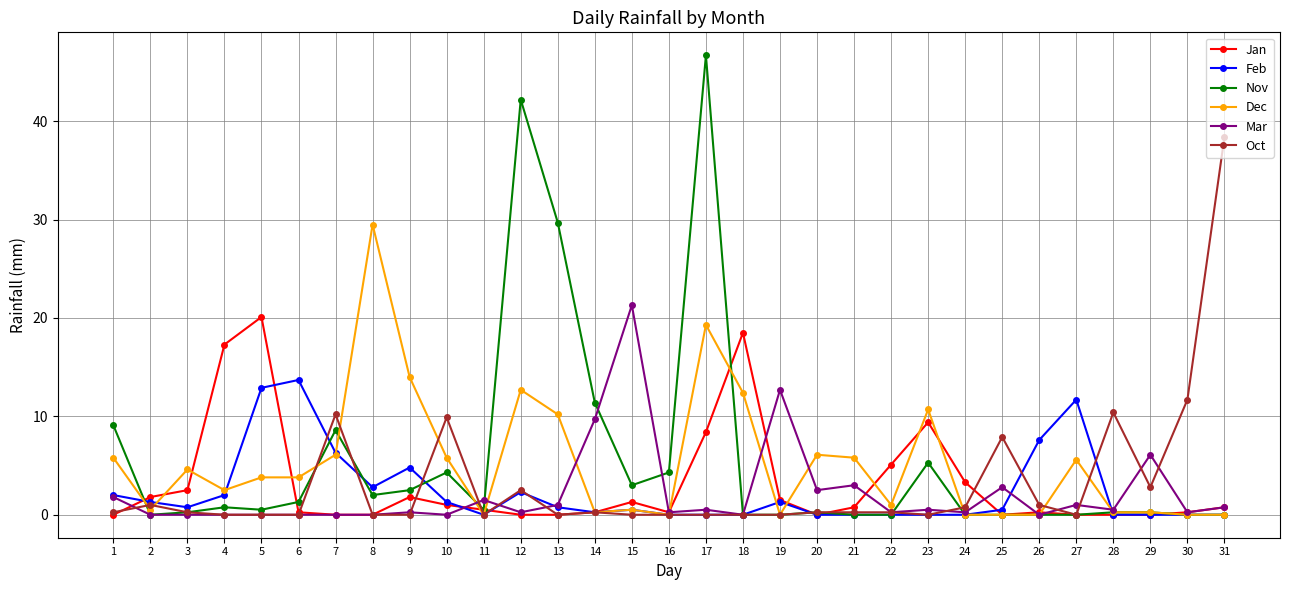

True or false: Nov has more than 2 points higher than both neighbors.

True